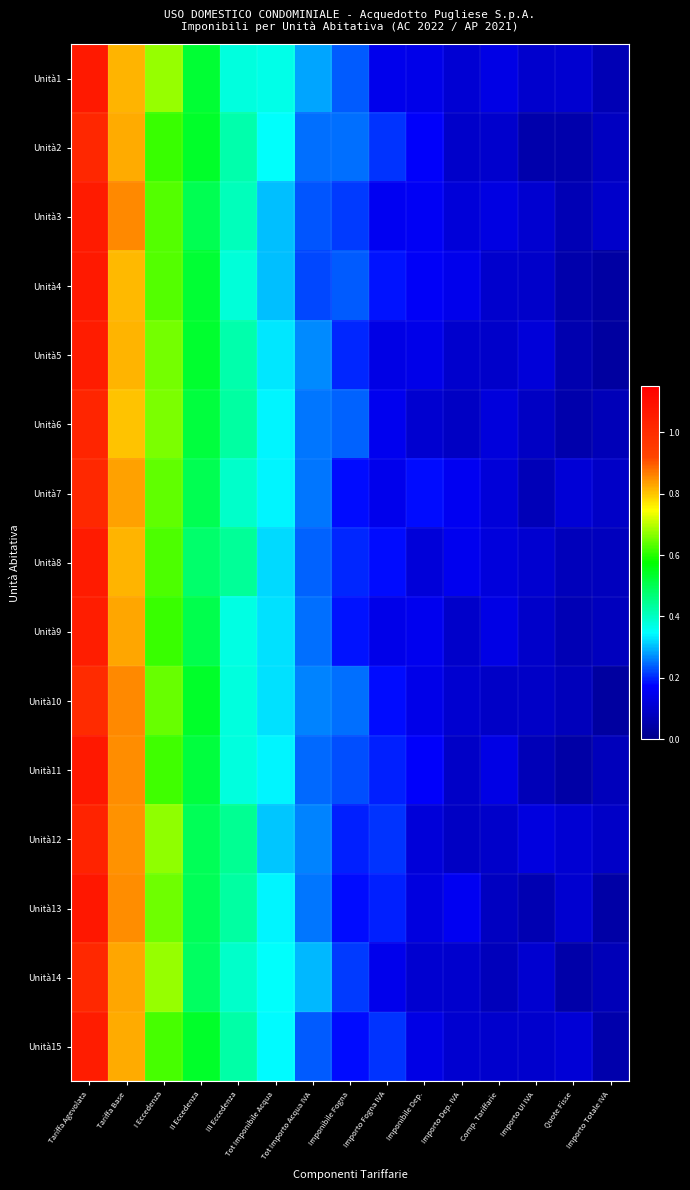

Which series has the widest spread of values?

Unità13